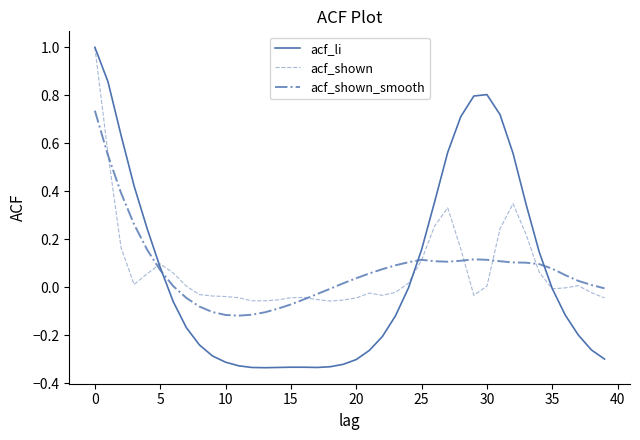

Which series has the largest range (max minus min)?

acf_li